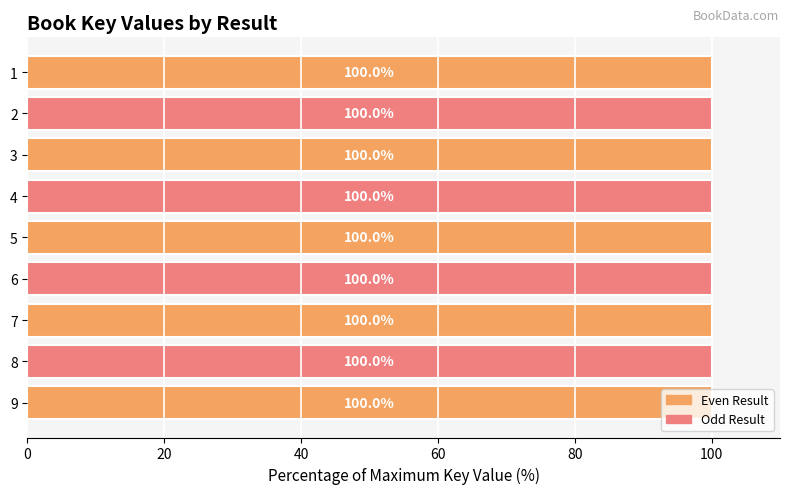

Where is the data nearest to the value 99?

8